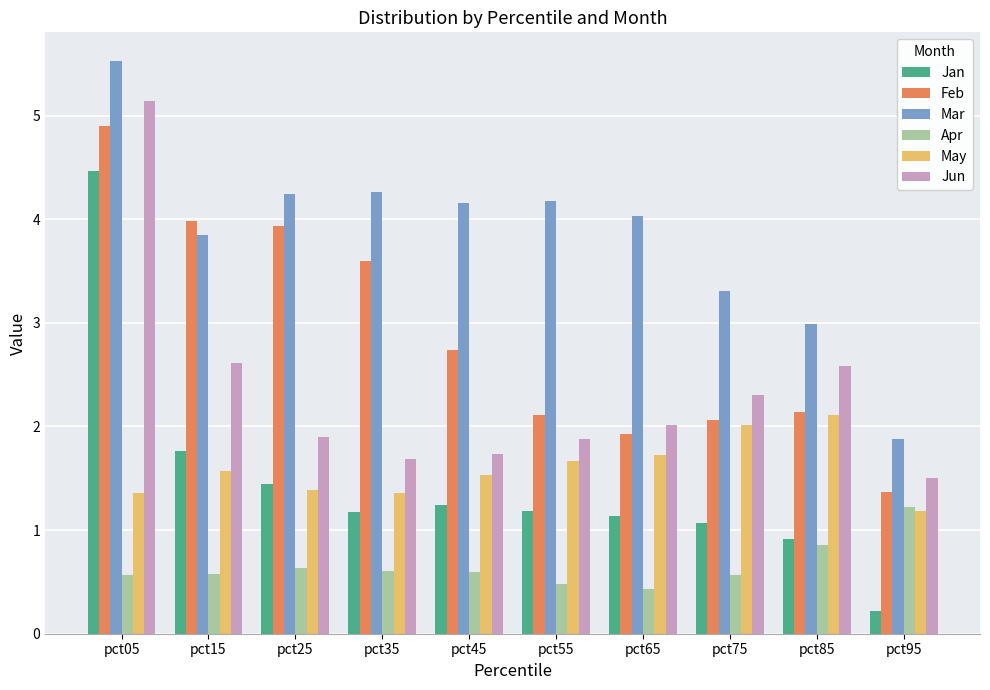

What are all the series names shown in the legend?

Jan, Feb, Mar, Apr, May, Jun